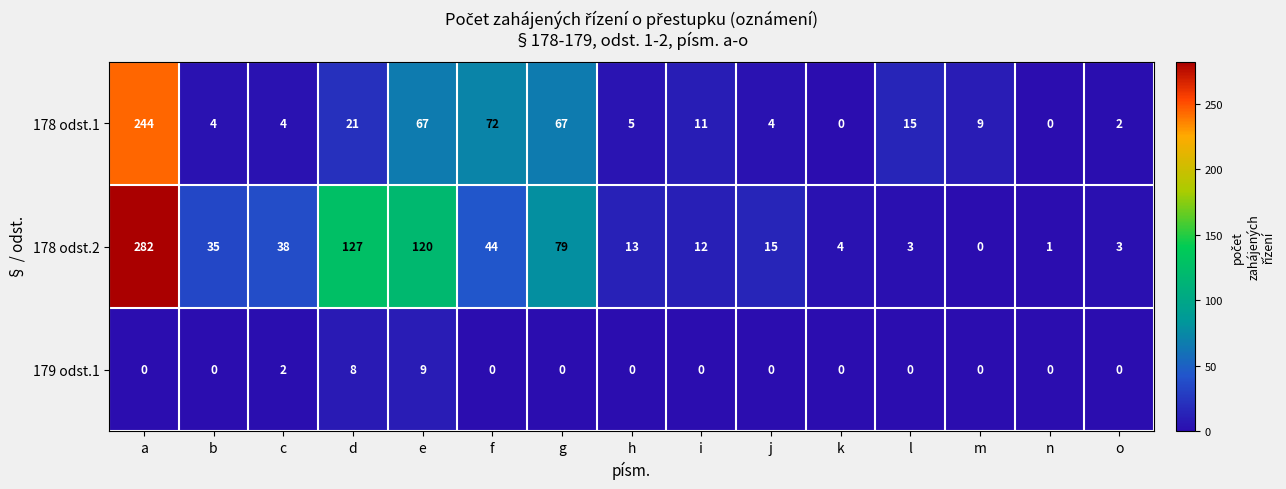

Which series has the largest total across all categories?

178 odst.2